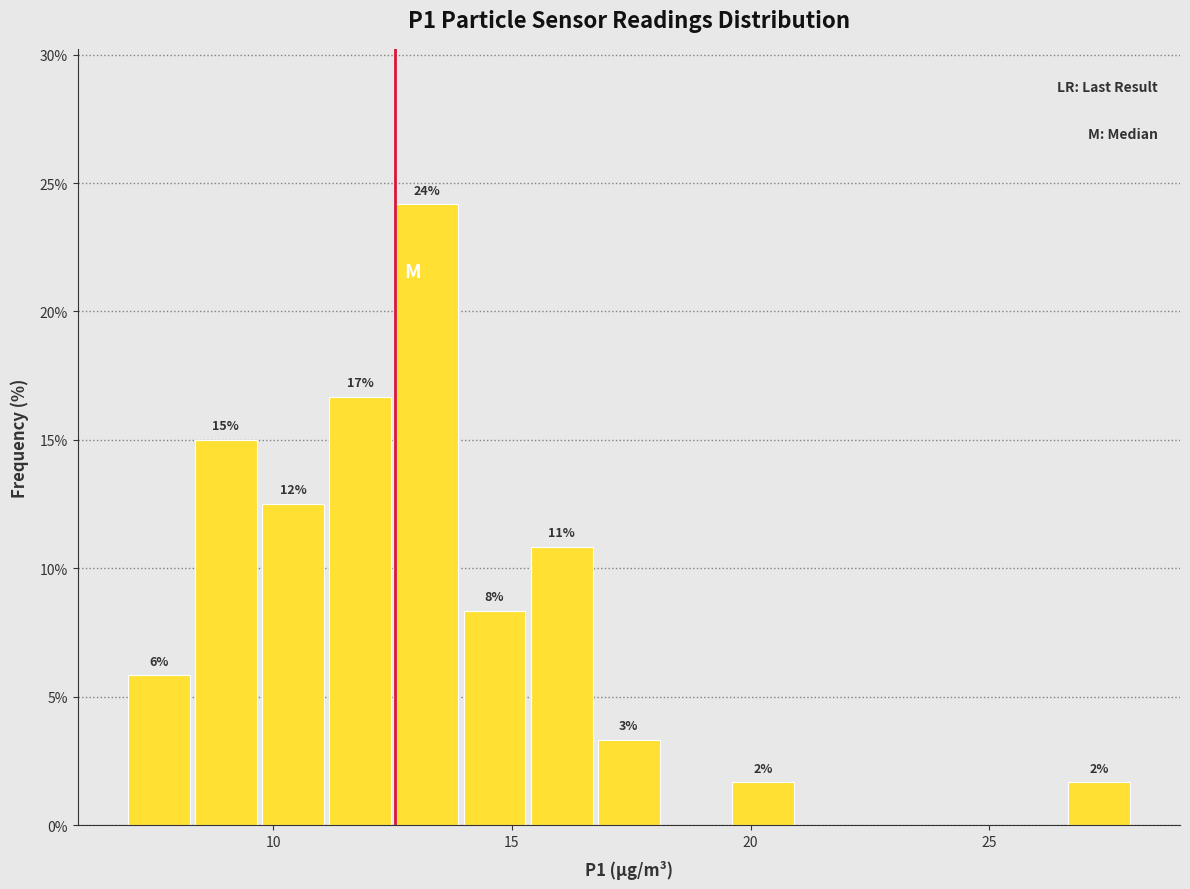

Read against the x-axis, roughly where is the centre of the tallest bar?

13.0